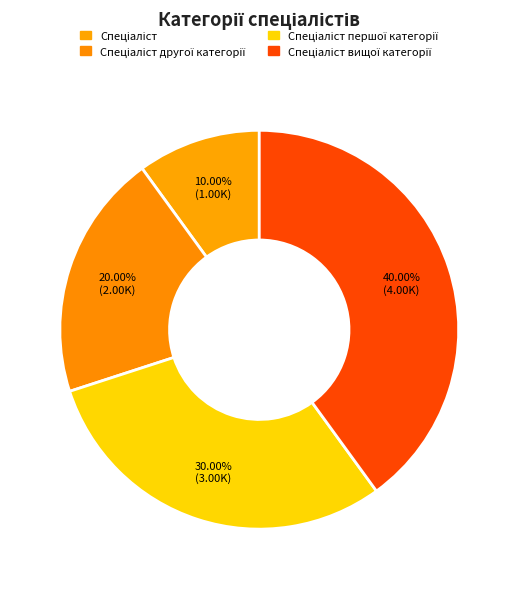

Combined, do Спеціаліст другої категорії and Спеціаліст вищої категорії account for over 50%?

Yes